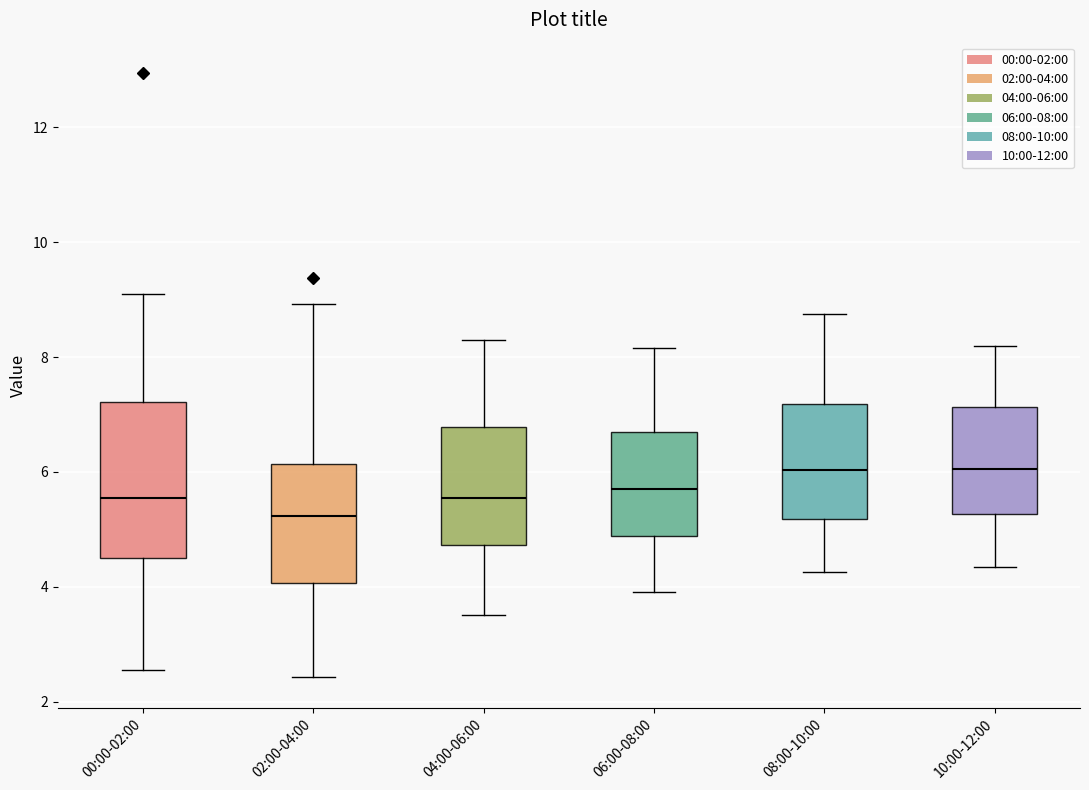

Where is the upper edge of the box for 10:00-12:00 on the y-axis? The values are not printed on the chart, so give them approximately, as read against the axis.

7.2